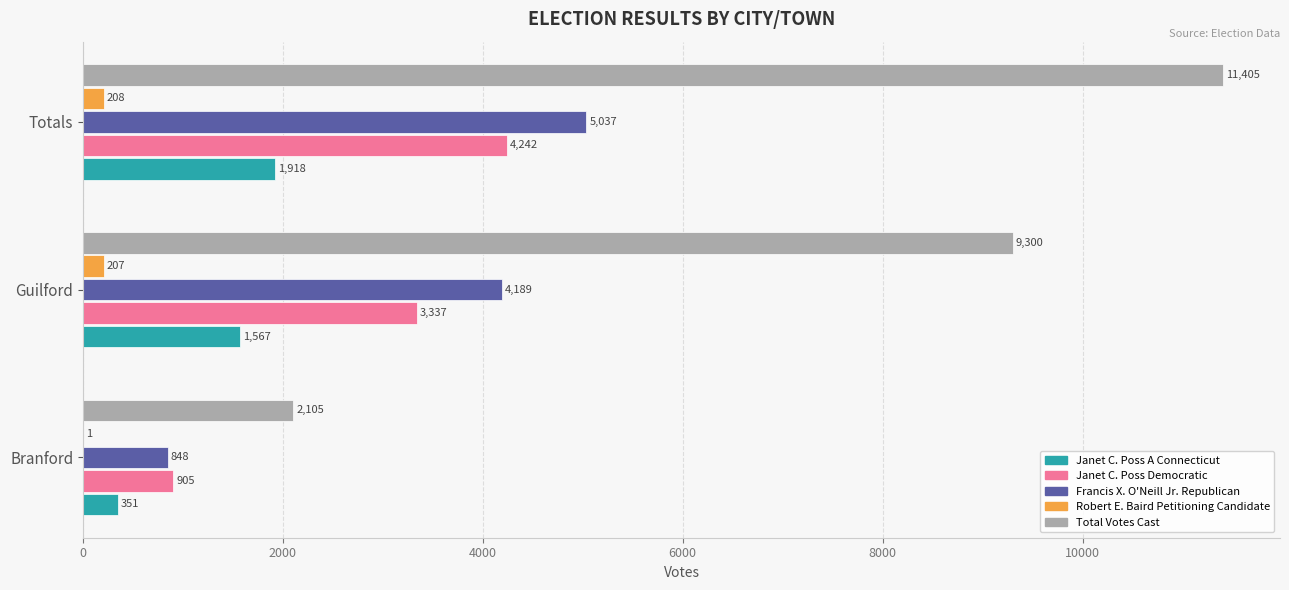

The value of Robert E. Baird Petitioning Candidate at Guilford is 207. True or false?

True